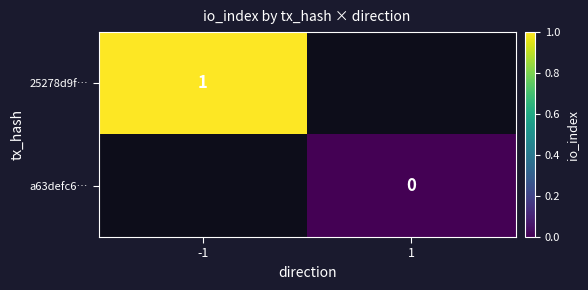

At how many categories does at least one series exceed 0?

1